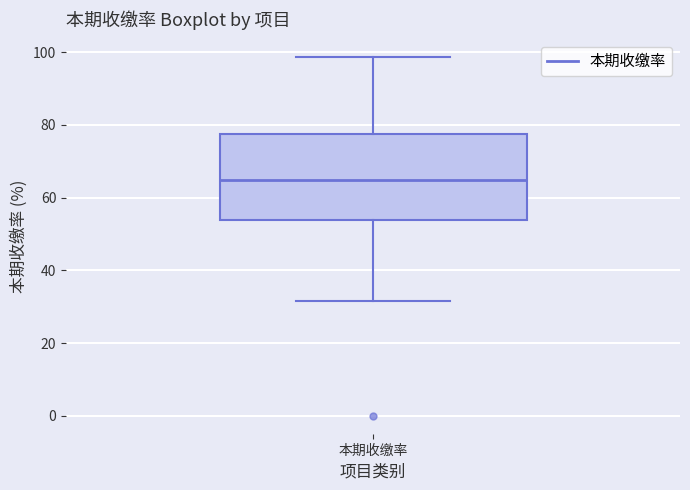

Read this box plot against the y-axis: the position of the median line, the range covered by the box, and the ends of both whiskers. The values are not printed on the chart, so give them approximately, as read against the axis.

median 64, box 54 to 78, whiskers 32 to 98